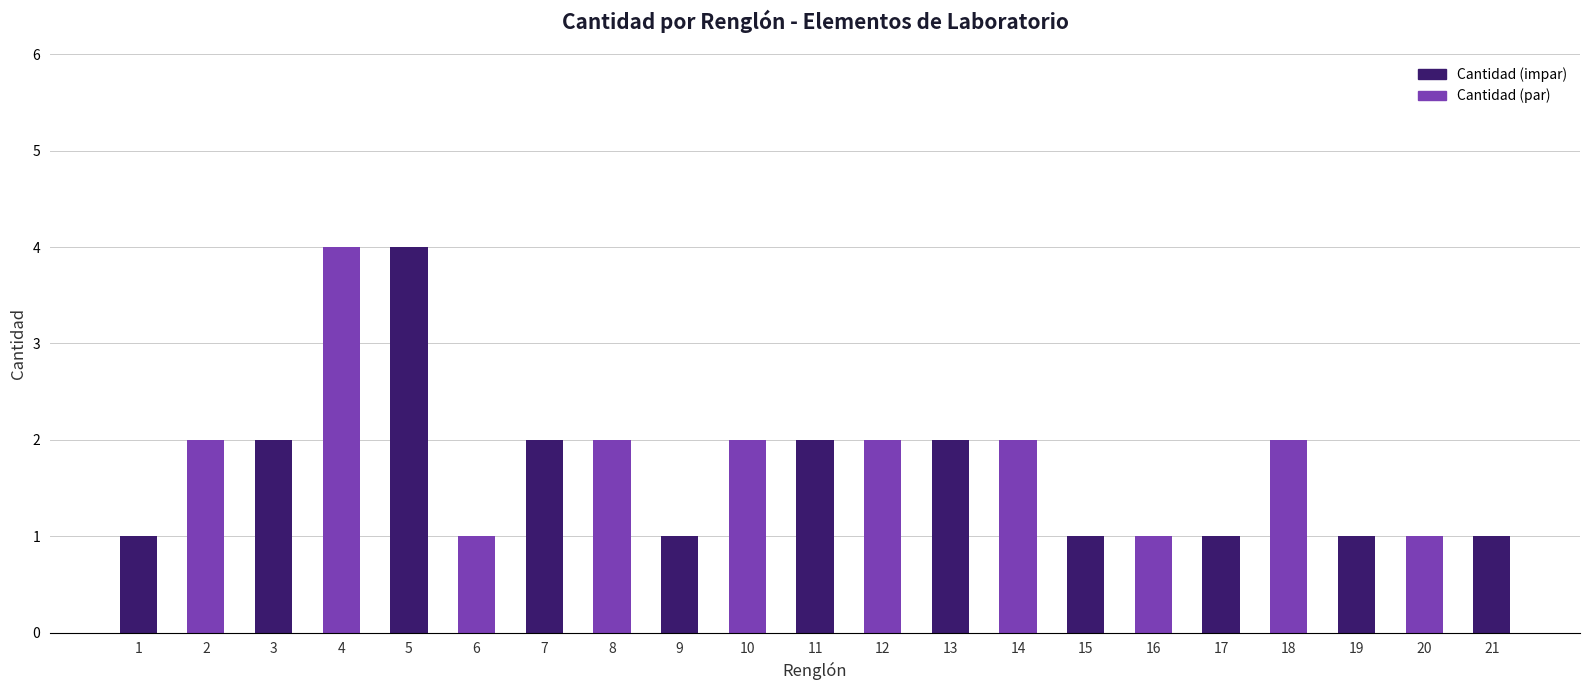

How many values are between 1 and 2?

19